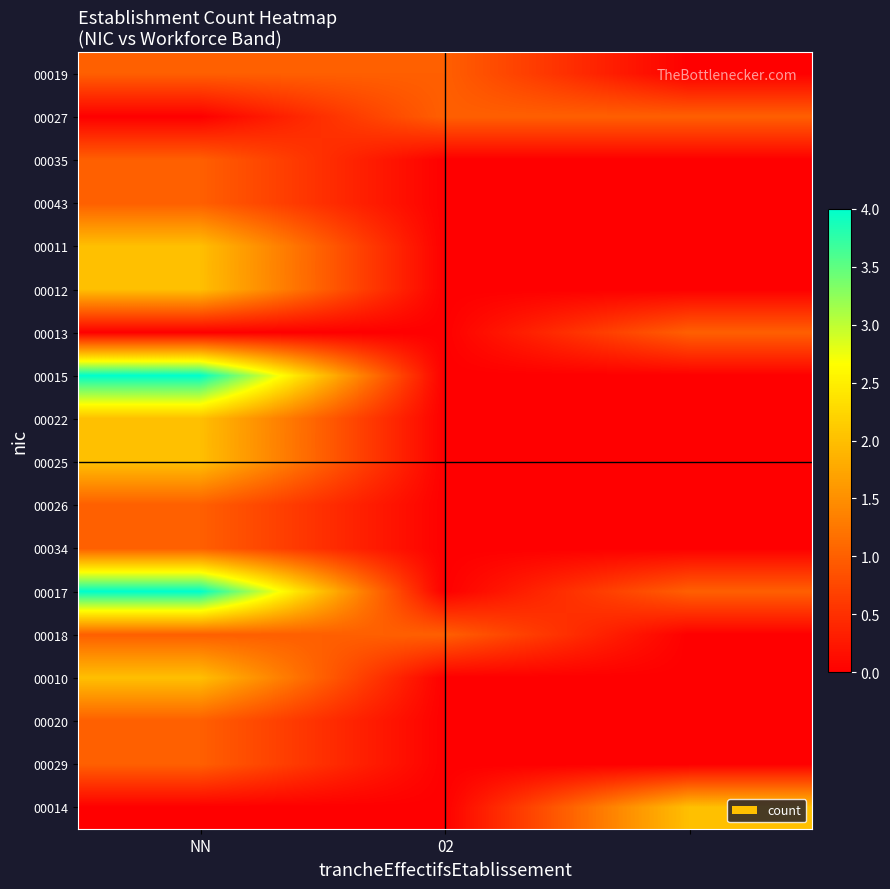

Reading left to right, what are all the values shown in this chart?

00019: 1	1	0
00027: 0	1	1
00035: 1	0	0
00043: 1	0	0
00011: 2	0	0
00012: 2	0	0
00013: 0	0	1
00015: 4	0	0
00022: 2	0	0
00025: 2	0	0
00026: 1	0	0
00034: 1	0	0
00017: 4	0	1
00018: 1	1	0
00010: 2	0	0
00020: 1	0	0
00029: 1	0	0
00014: 0	0	2